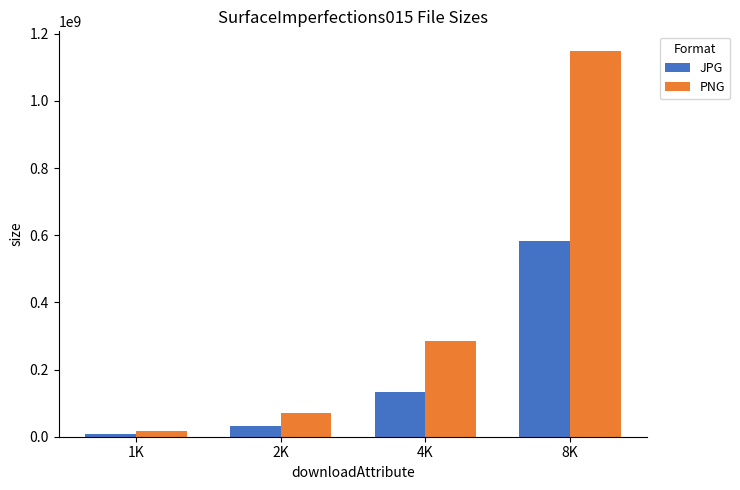

Reading left to right, extract all data points from this chart.

JPG: 8257568	31406505	132467894	583680849
PNG: 18335497	70619087	284892898	1149568285